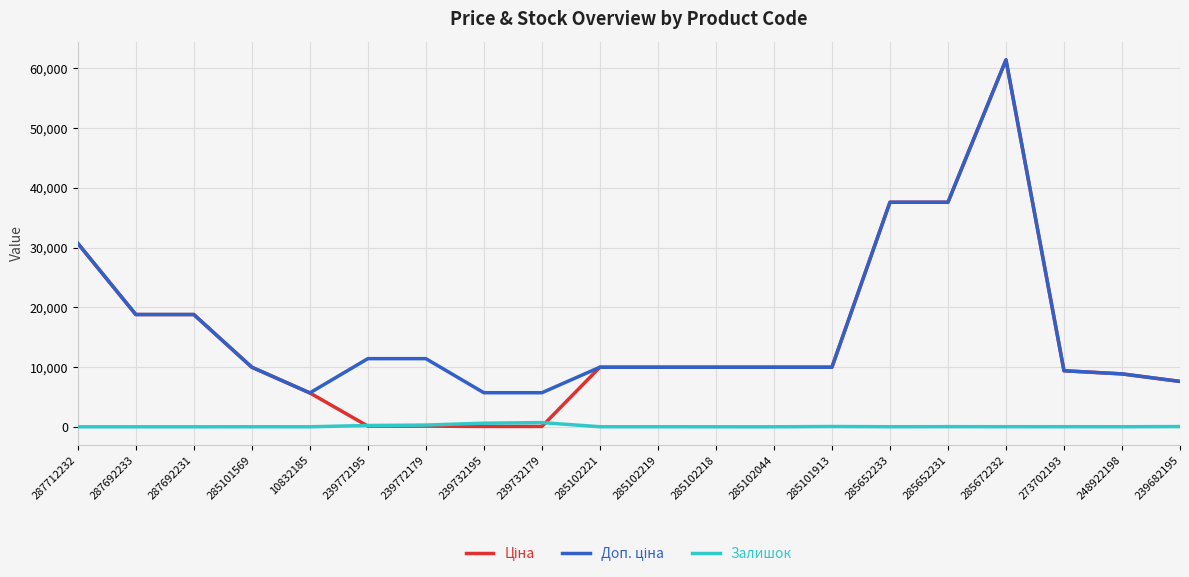

Is it true that Залишок equals 18.0 at 273702193?

True